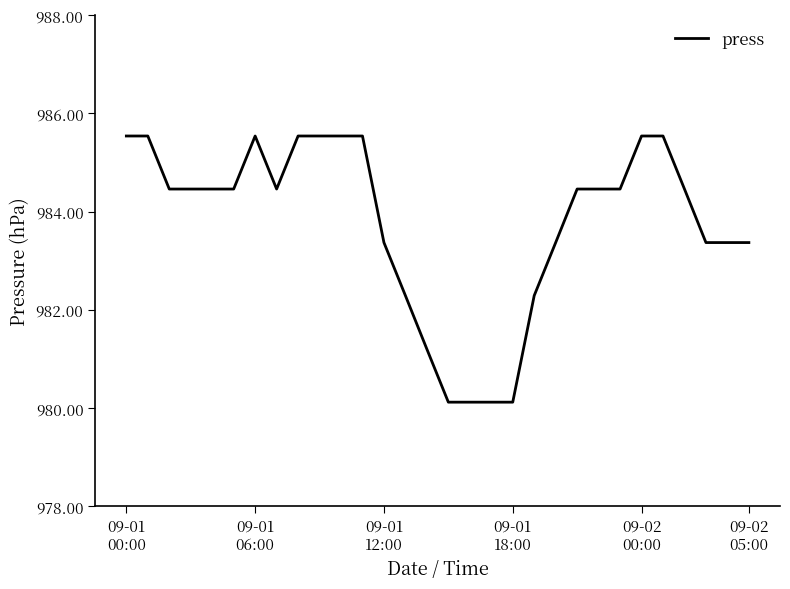

What is the greatest value displayed?

985.5